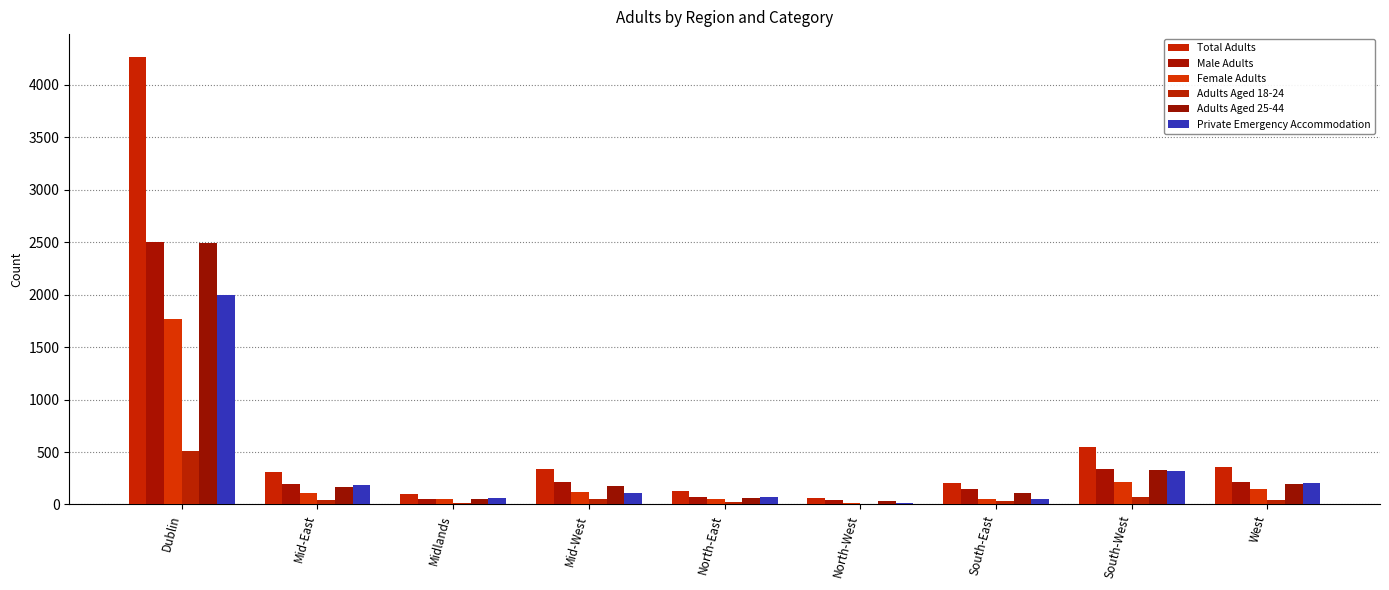

Where is Adults Aged 18-24 nearest to the value 259?

South-West